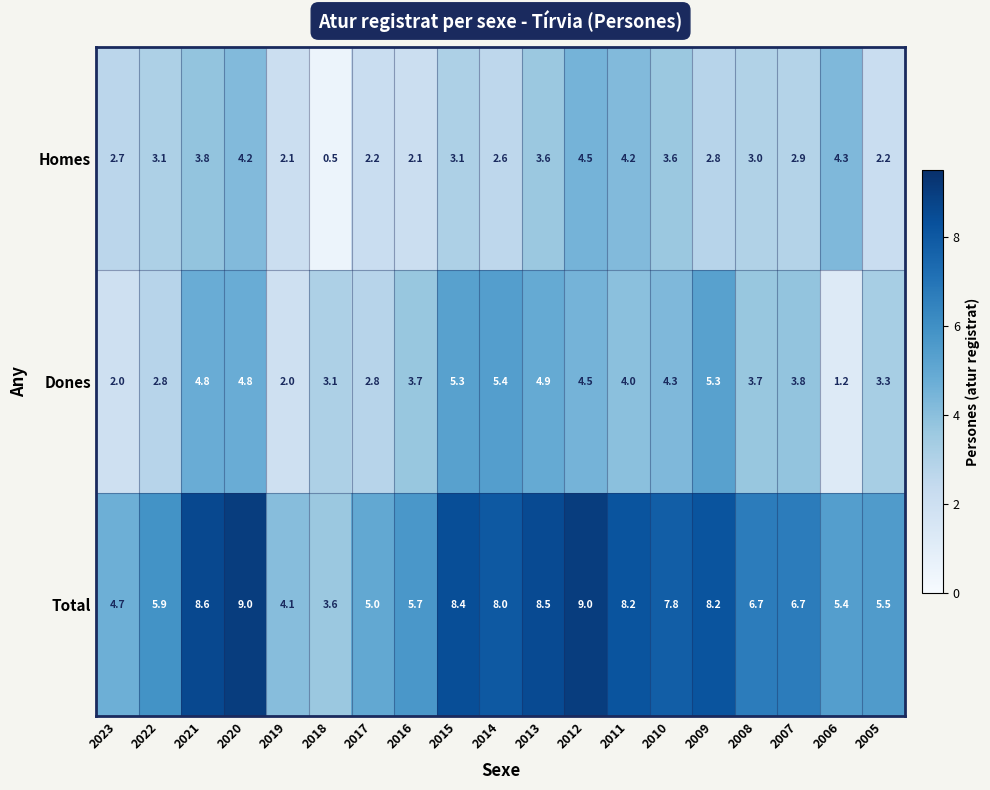

List the series in order of their overall mean, highest first.

Total, Dones, Homes